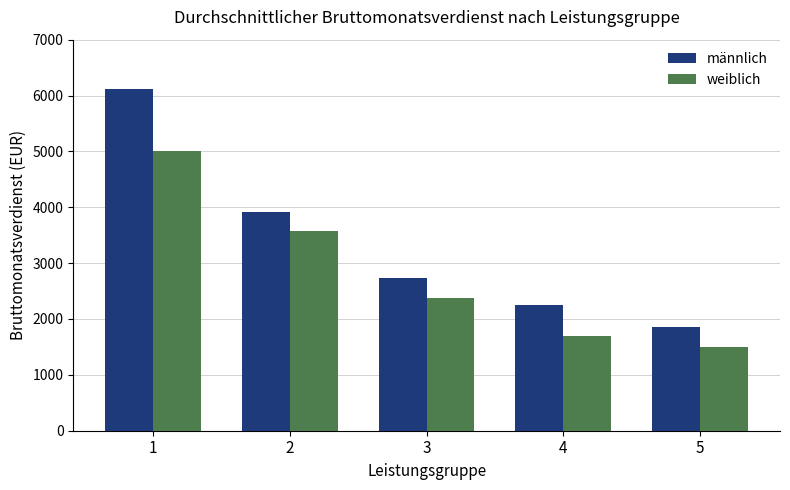

What is the greatest value displayed?

6123